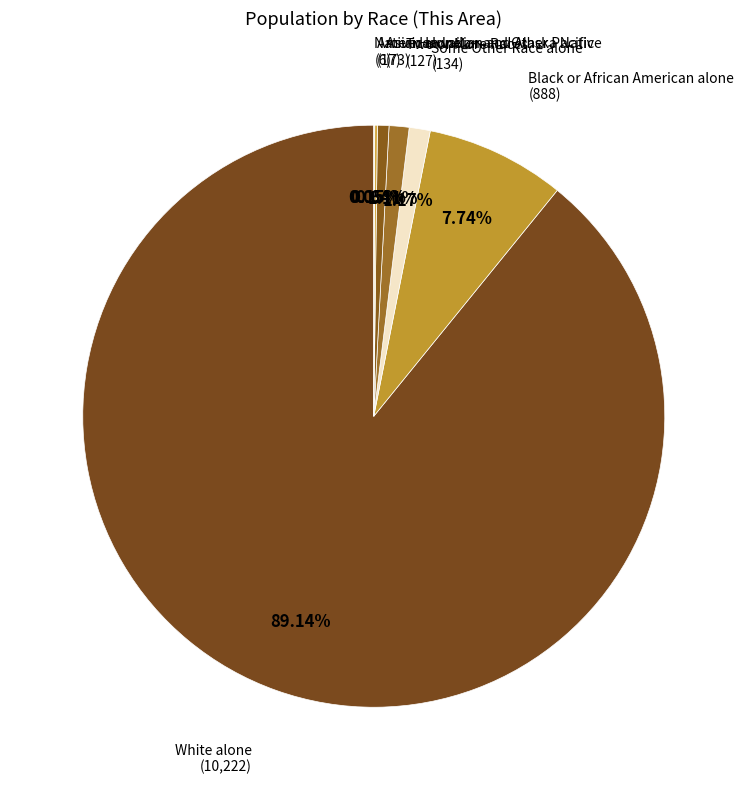

Which category has the biggest portion of the pie?

White alone